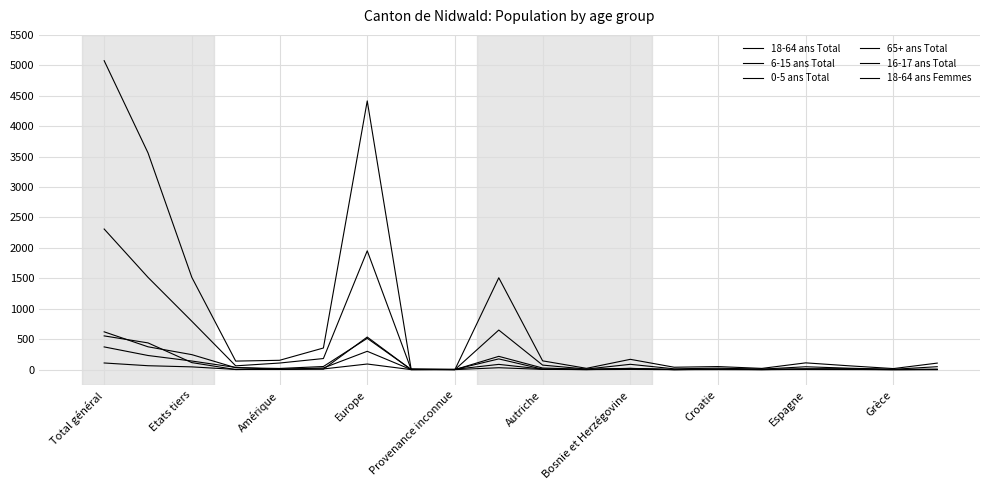

Reading left to right, extract all data points from this chart.

18-64 ans Total: 5076	3561	1515	140	153	355	4415	12	1	1509	144	21	169	39	50	20	111	62	17	107
6-15 ans Total: 621	375	246	31	19	51	514	3	3	176	7	2	19	0	9	0	13	14	3	6
0-5 ans Total: 373	232	141	36	4	27	301	0	5	86	8	0	13	2	2	0	5	4	0	5
65+ ans Total: 554	439	115	1	9	8	535	1	0	218	26	6	21	0	6	7	8	7	0	1
16-17 ans Total: 109	64	45	3	3	11	92	0	0	31	4	0	3	0	1	1	2	1	0	0
18-64 ans Femmes: 2310	1516	794	62	108	182	1952	6	0	650	74	9	87	13	24	8	47	23	5	48